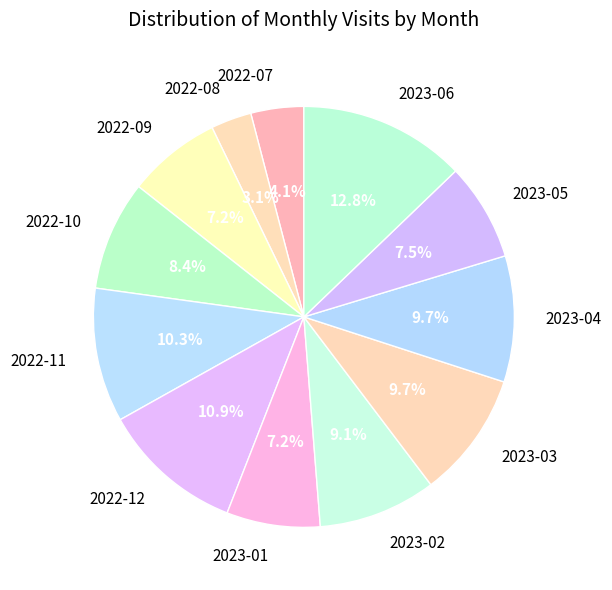

What is the ratio of the value at 2023-05 to the value at 2023-06?

0.6